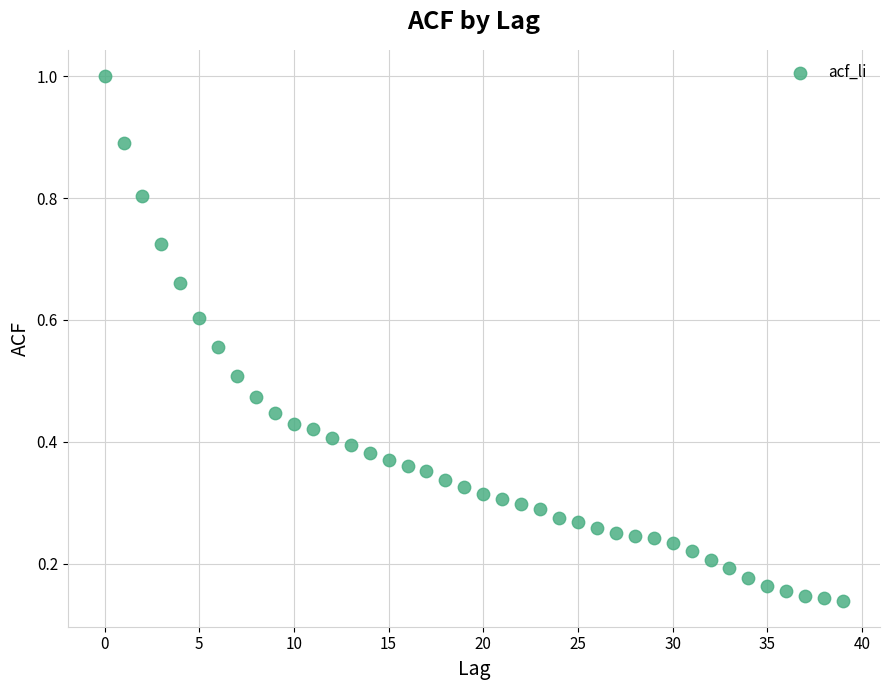

What is the range of Y values (max minus min)?

0.9